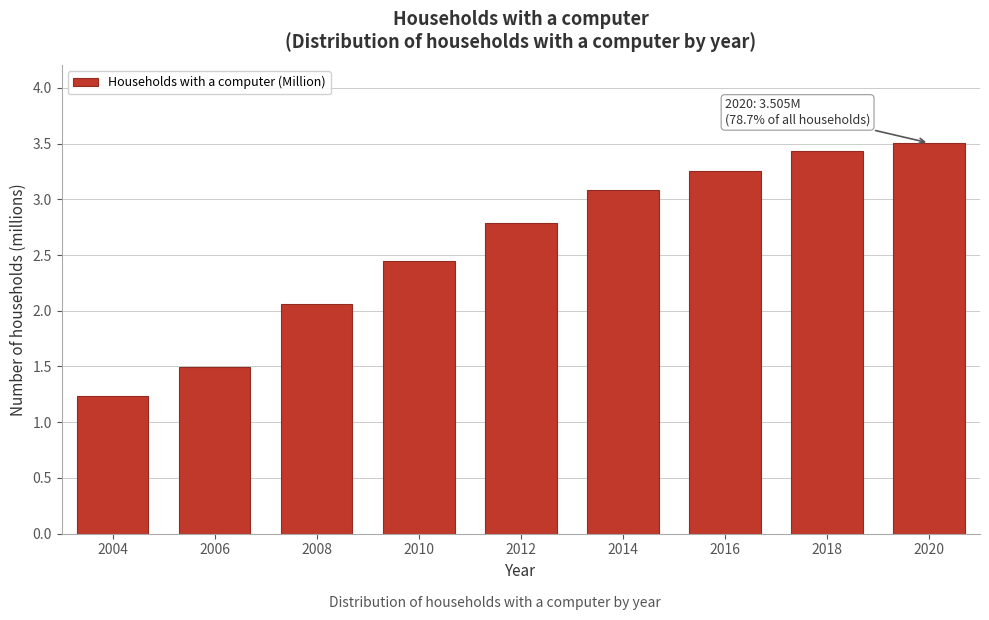

True or false: the data shows 5.7 at 2018.

False